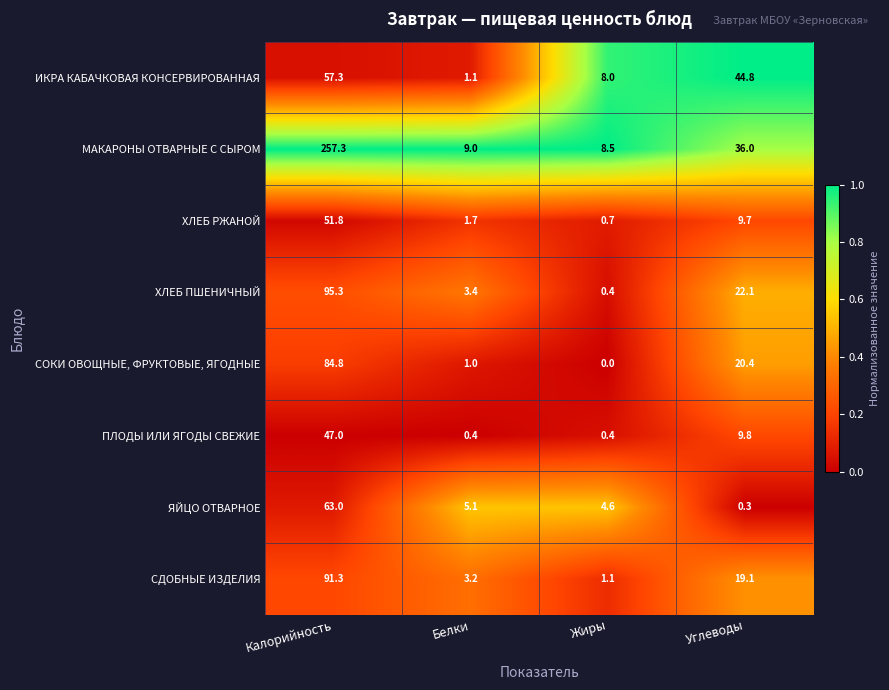

Count the number of categories in the chart.

4